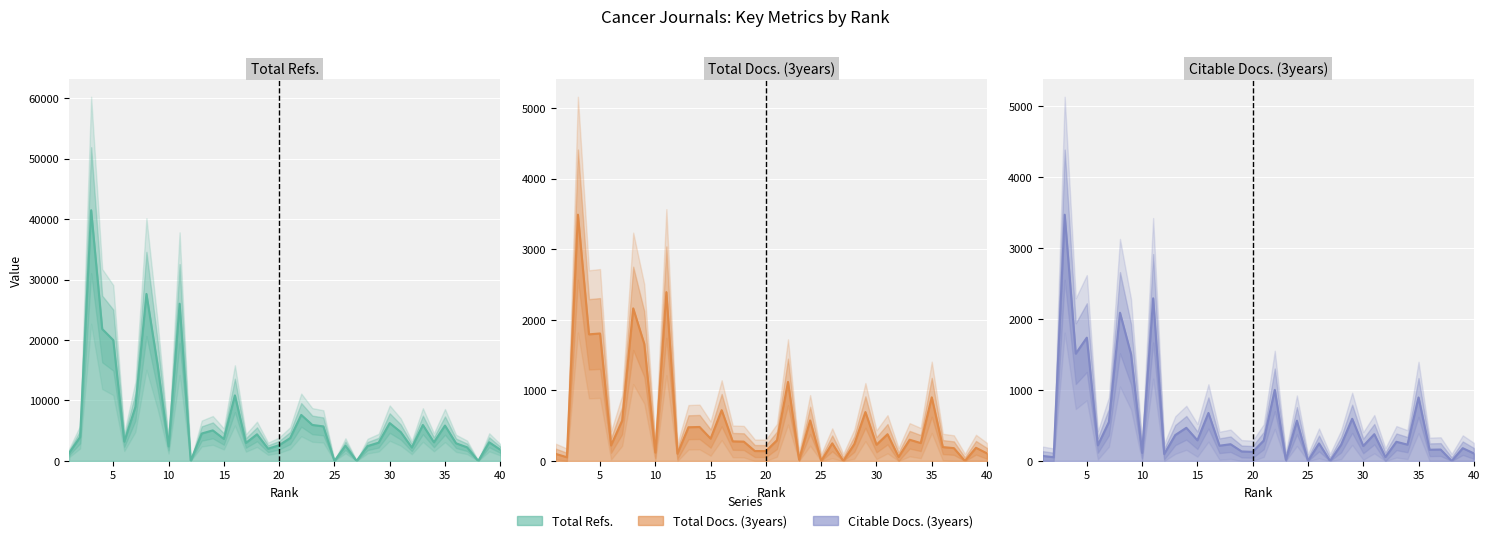

Where is Citable Docs. (3years) nearest to the value 1733?

5